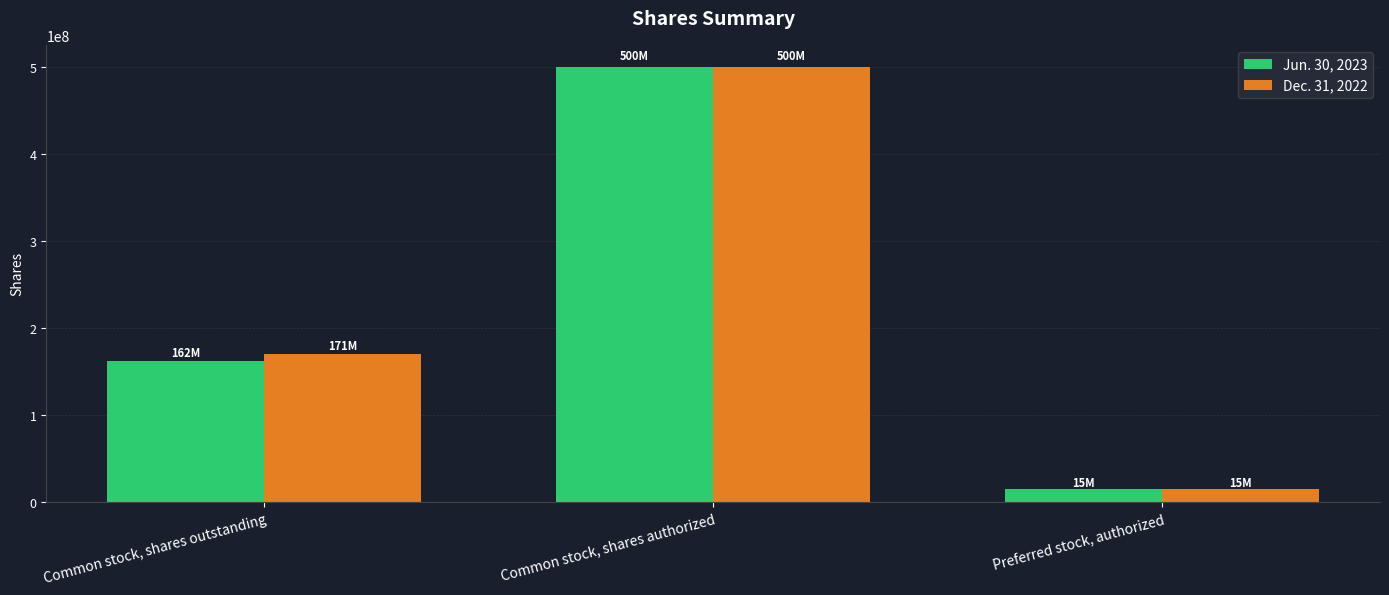

Between Common stock, shares outstanding and Preferred stock, authorized, which series saw the biggest shift?

Dec. 31, 2022